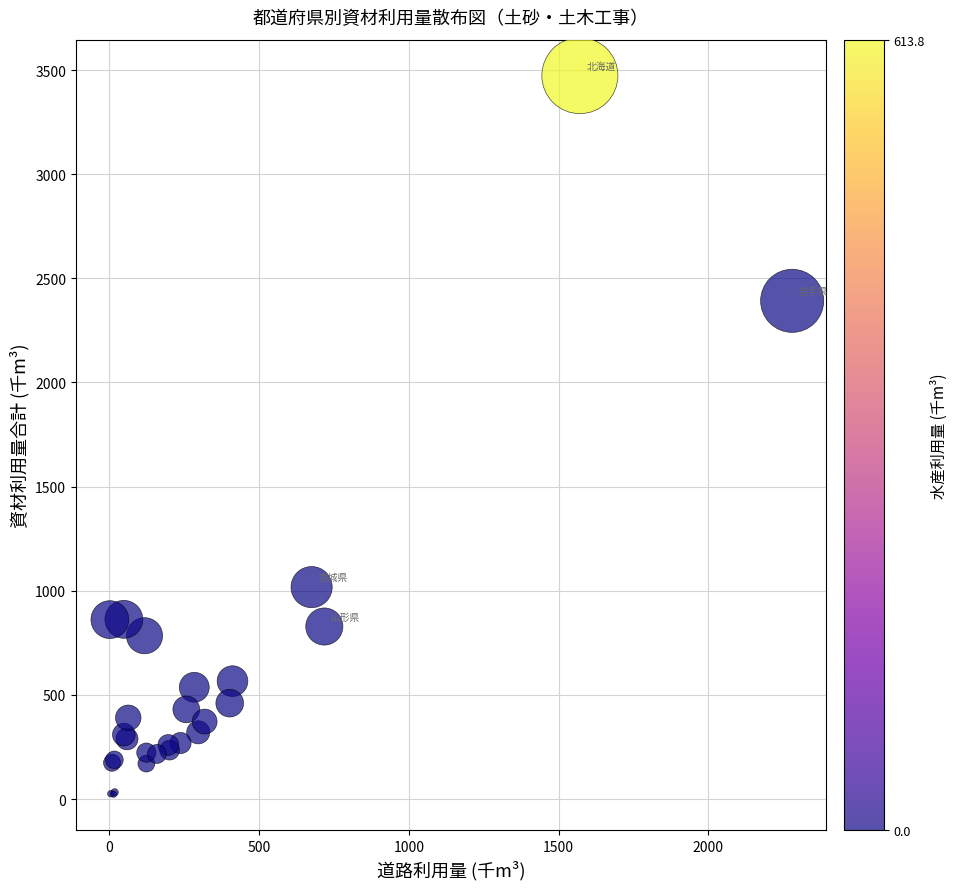

What Y value in the scatter plot is closest to 1748?

2392.1